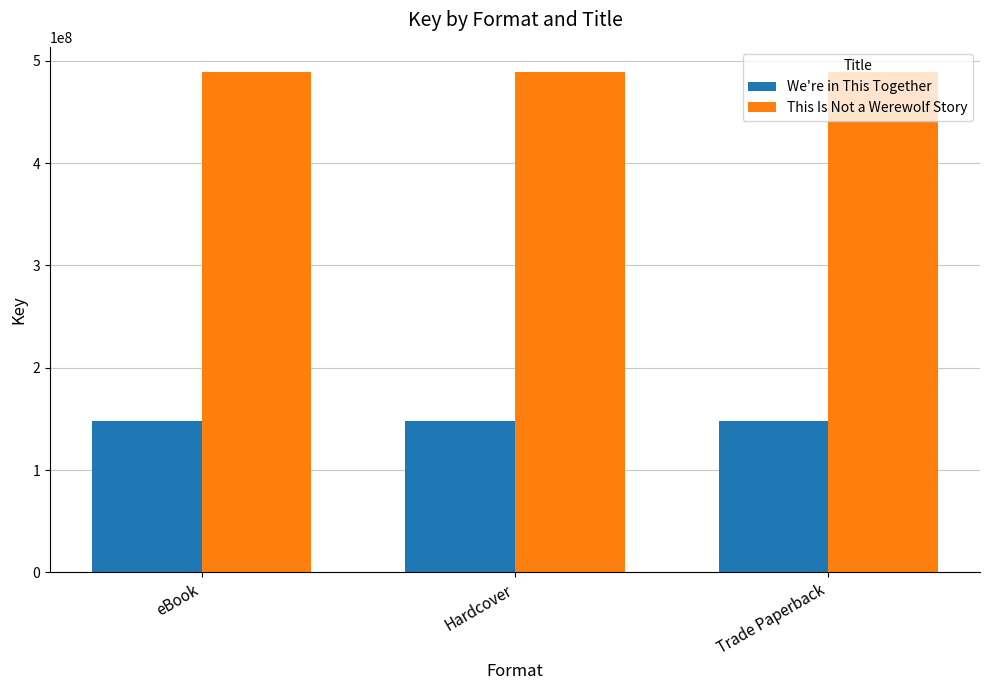

List the series in order of their peak value, lowest first.

We're in This Together, This Is Not a Werewolf Story